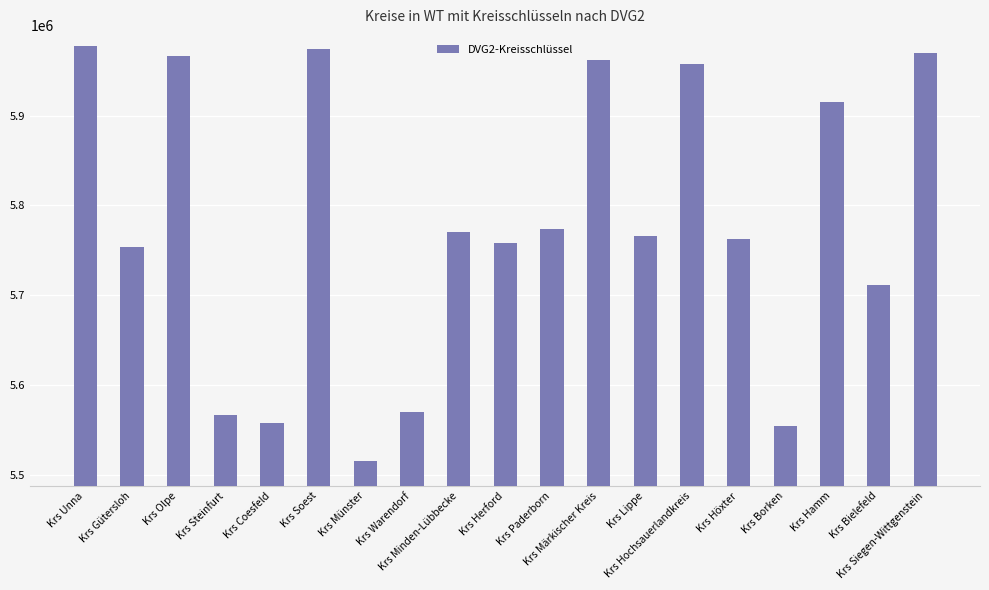

What is the average value?

5777947